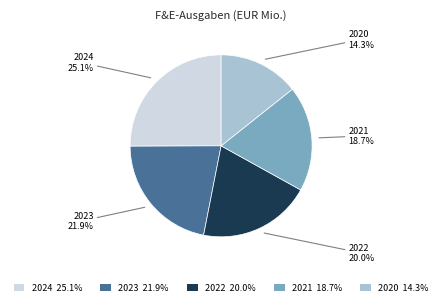

The 2023 slice represents 16% of the pie. True or false?

False